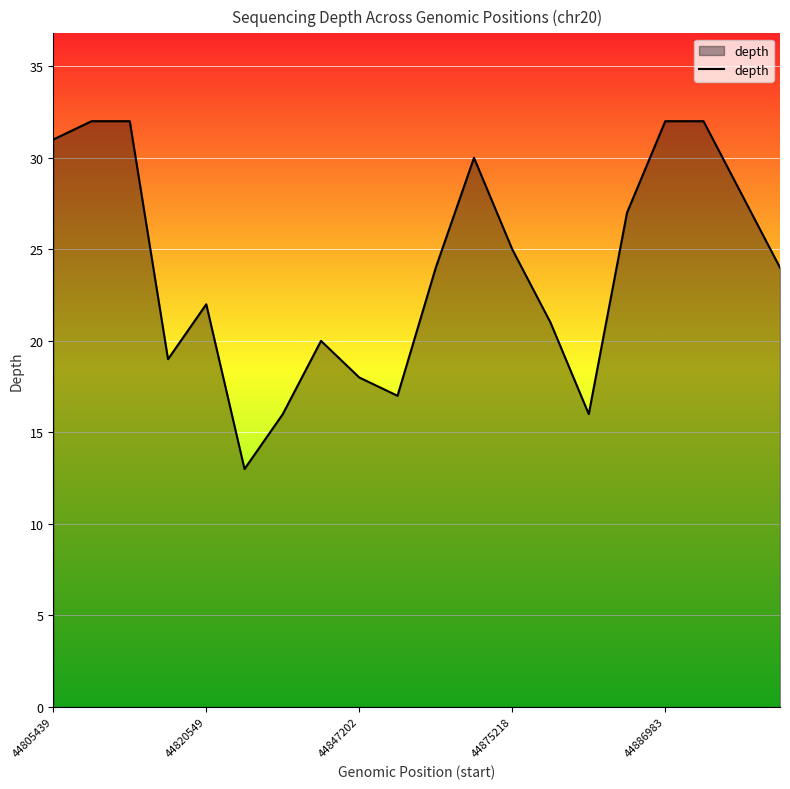

What is the smallest value displayed?

13